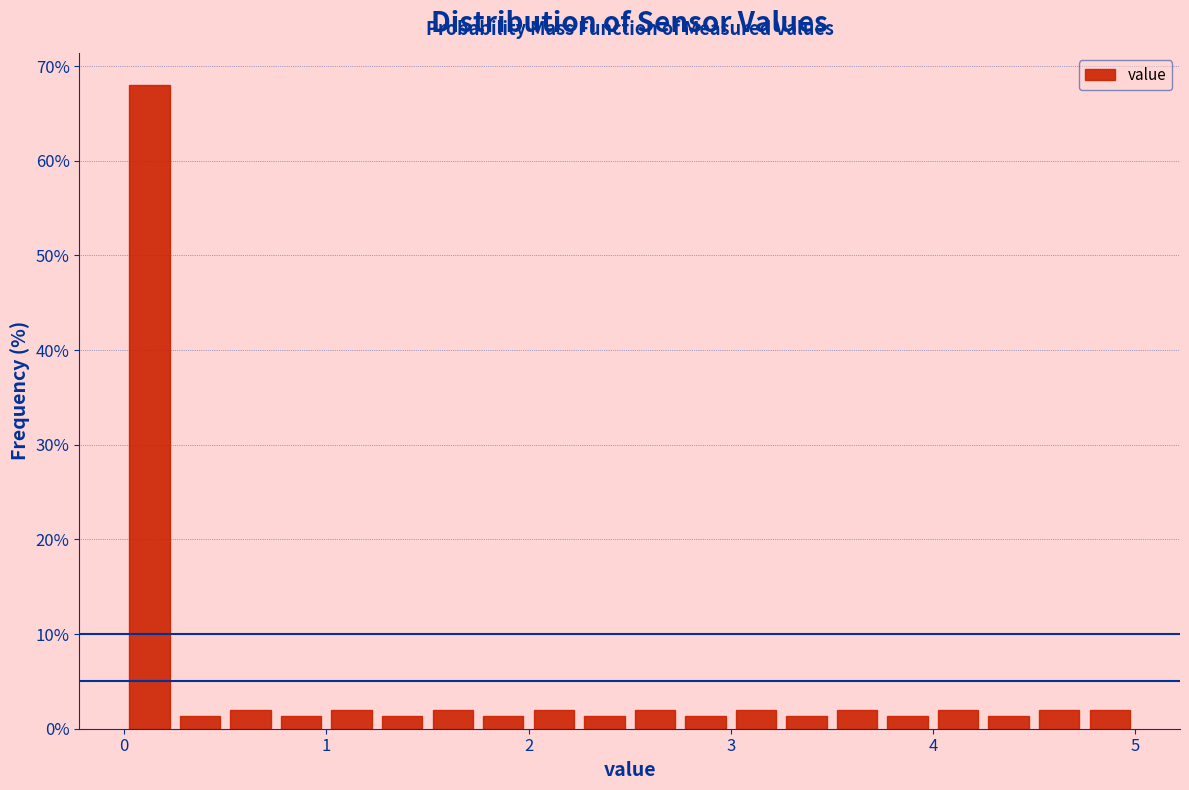

Read against the x-axis, roughly where is the centre of the tallest bar?

0.1